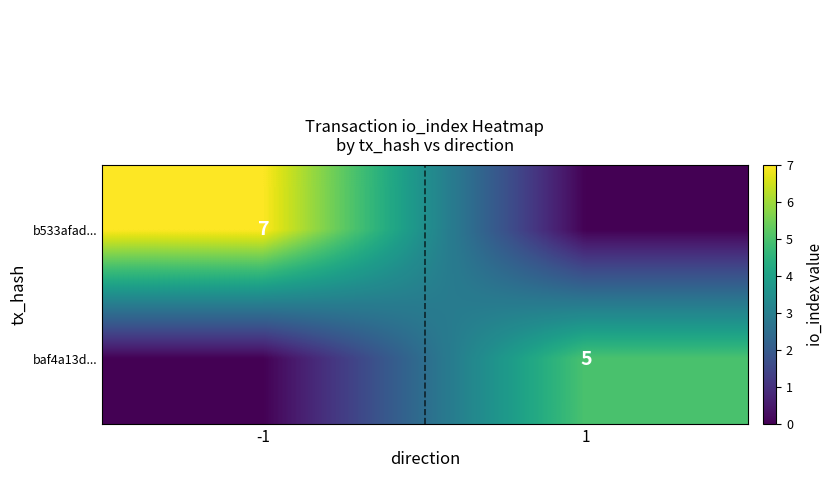

The value of b533afad... at -1 is 7. True or false?

True